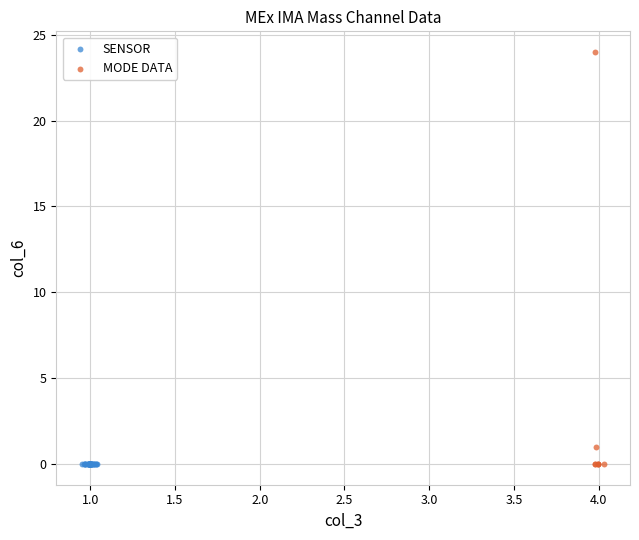

Which series has the widest spread of Y values?

MODE DATA